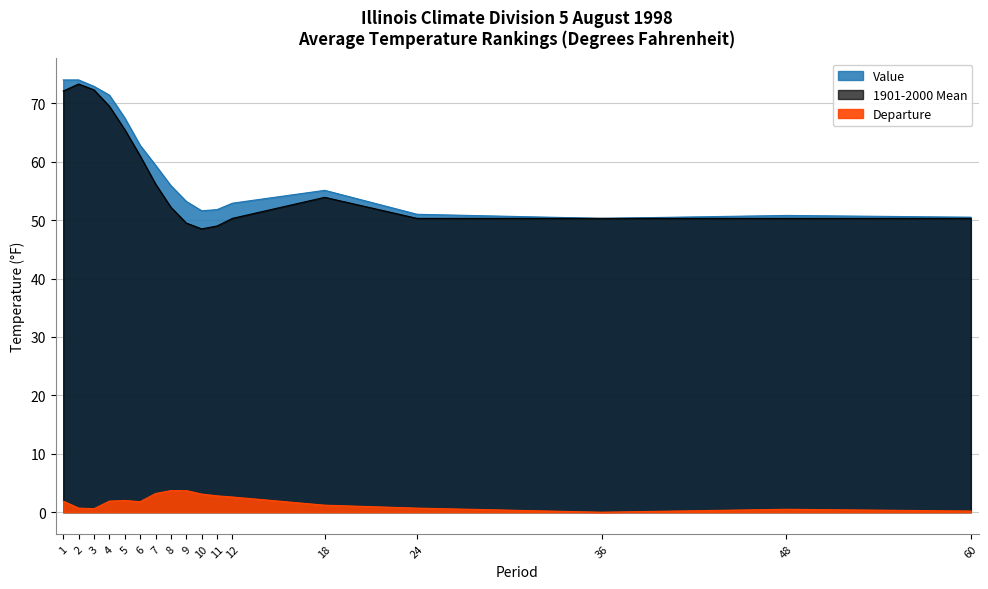

How many data points in 1901-2000 Mean are above 52?

9